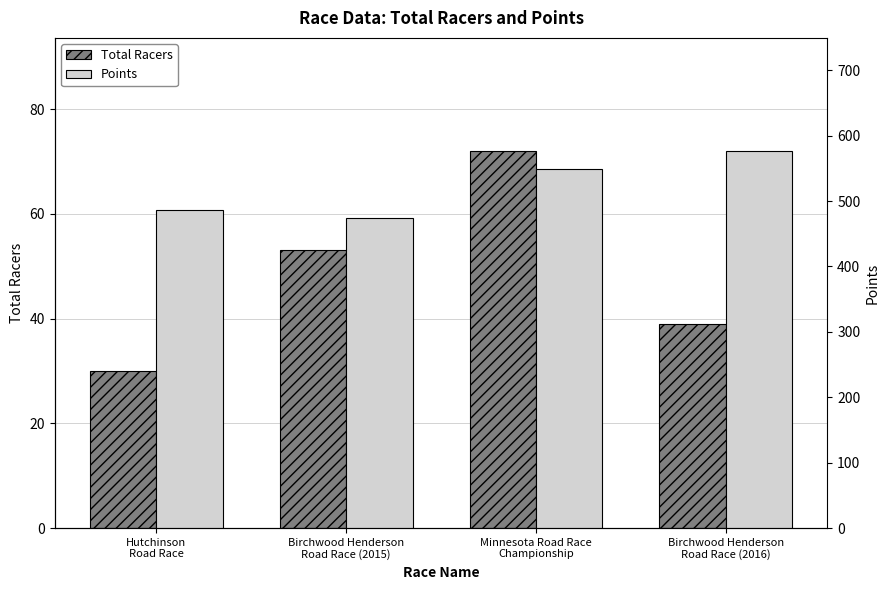

Count the number of data series in this chart.

2